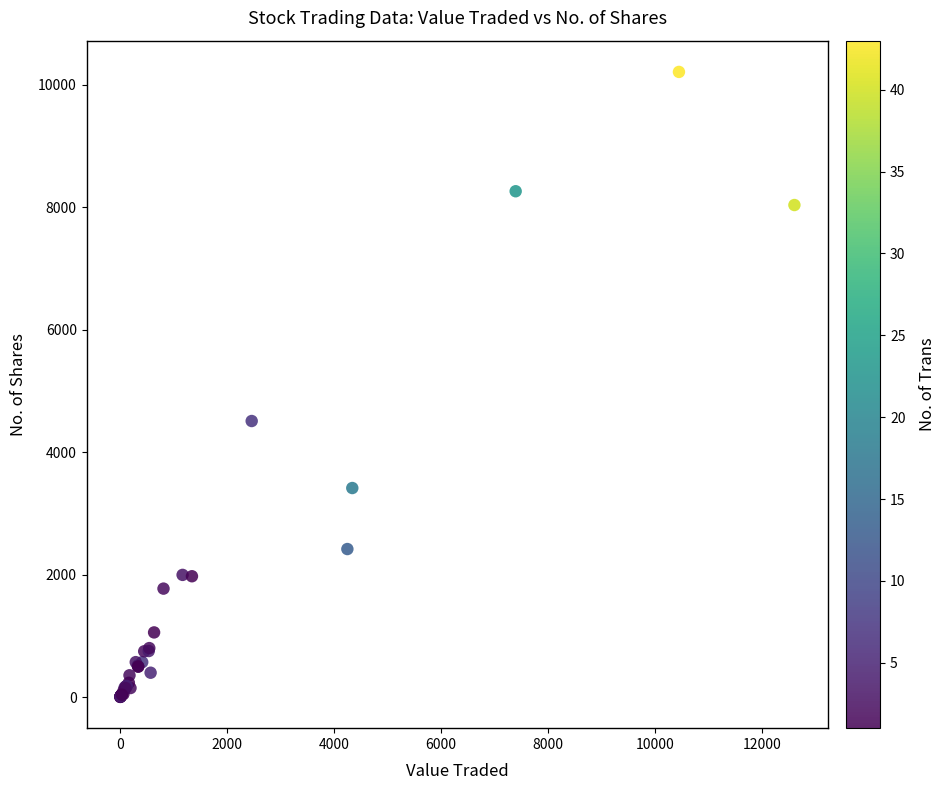

What Y value in the scatter plot is closest to 5106?

4509